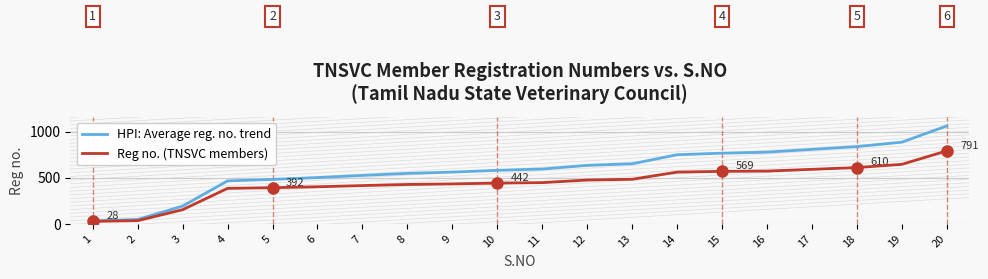

How many lines are shown in the chart?

2